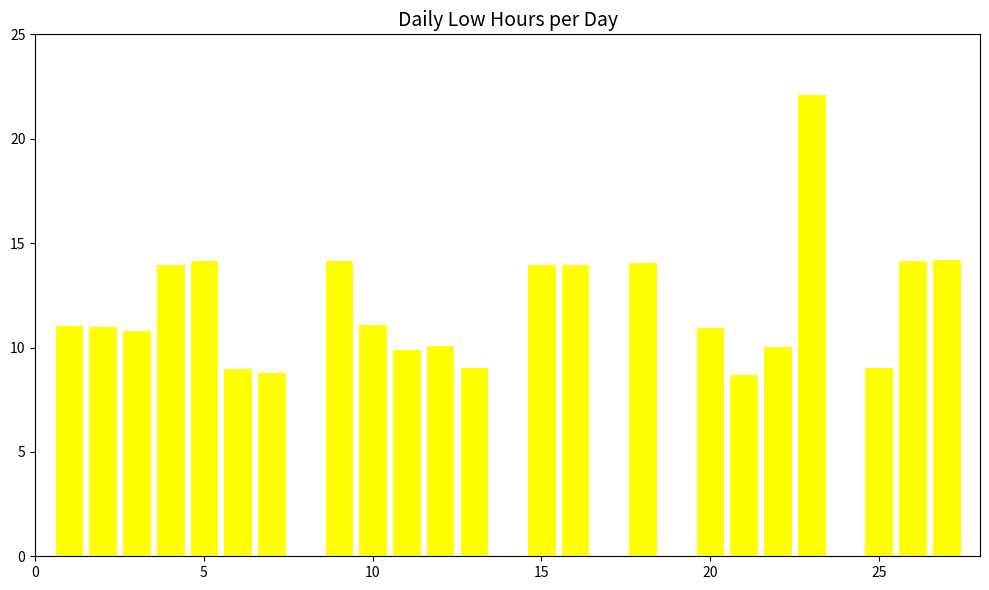

What is the sum of all values?

264.9